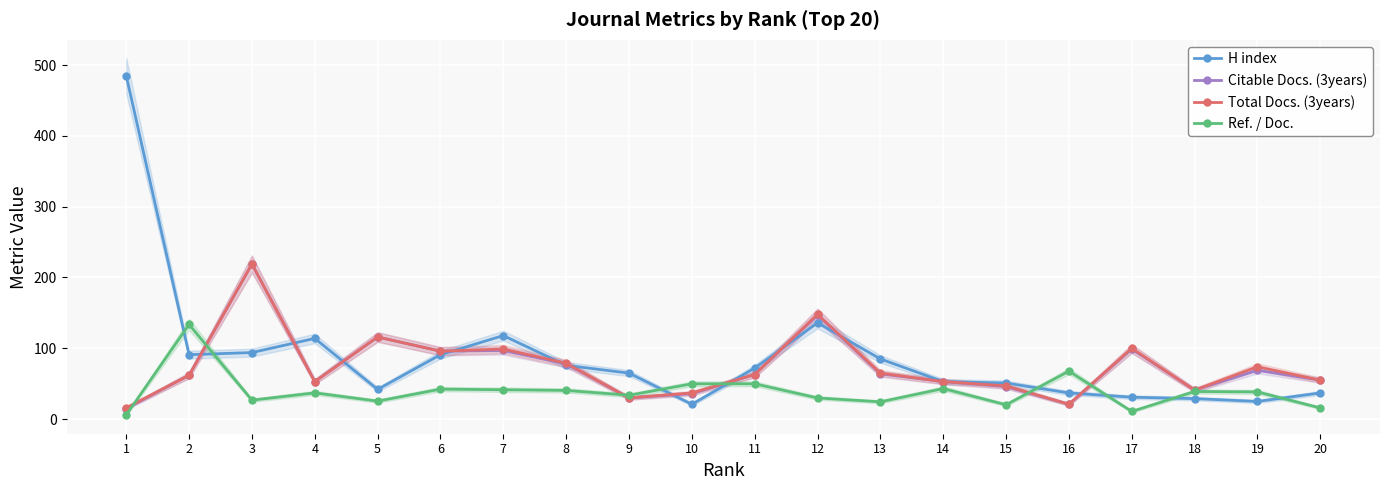

Reading right to left, extract all data points from this chart.

H index: 37.0	25.0	29.0	31.0	37.0	51.0	53.0	85.0	136.0	72.0	21.0	65.0	76.0	118.0	91.0	42.0	114.0	94.0	91.0	485.0
Citable Docs. (3years): 55.0	69.0	41.0	99.0	21.0	46.0	53.0	64.0	147.0	63.0	36.0	30.0	78.0	97.0	96.0	116.0	53.0	219.0	62.0	15.0
Total Docs. (3years): 55.0	74.0	41.0	100.0	21.0	47.0	53.0	65.0	148.0	63.0	37.0	30.0	79.0	99.0	96.0	116.0	53.0	219.0	62.0	16.0
Ref. / Doc.: 15.8	38.5	39.0	10.9	67.8	20.3	43.2	24.4	29.9	49.9	49.9	33.8	40.6	41.5	42.4	25.4	37.1	26.8	133.7	6.0